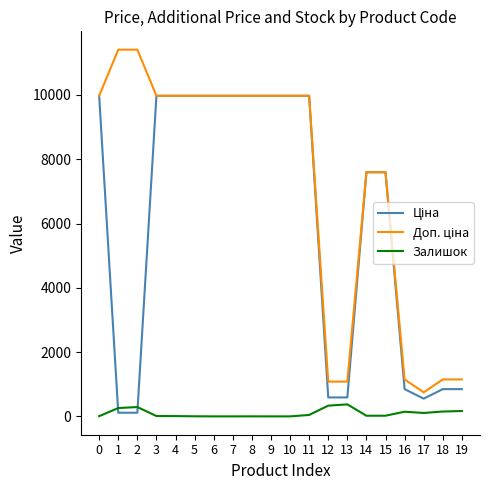

What is the highest value of the Залишок series?

374.0